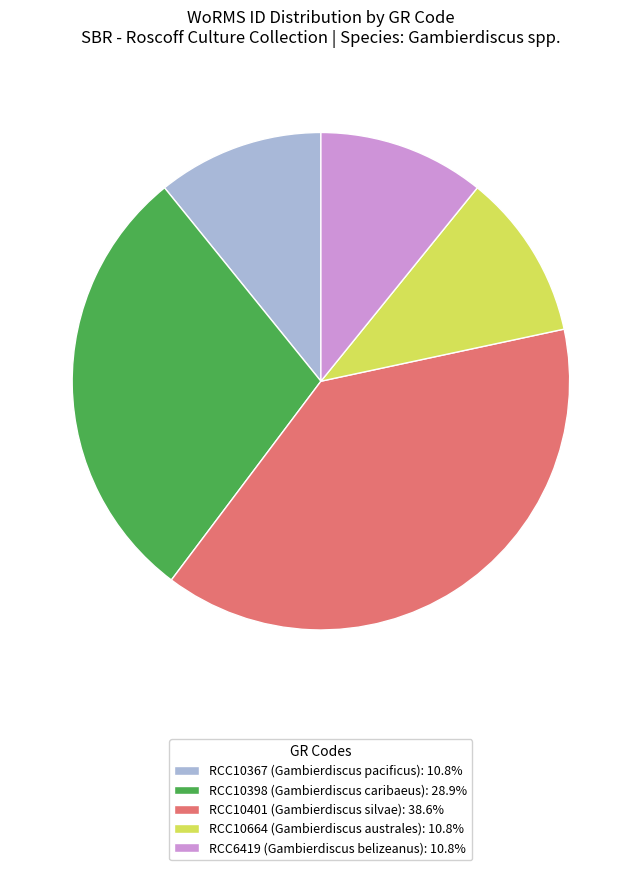

Is there any slice that represents more than half of the pie?

No